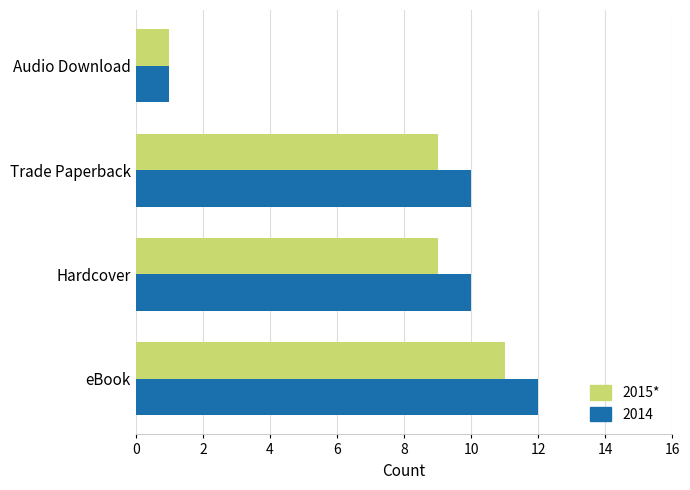

What is the approximate value of 2015* at Hardcover?

9